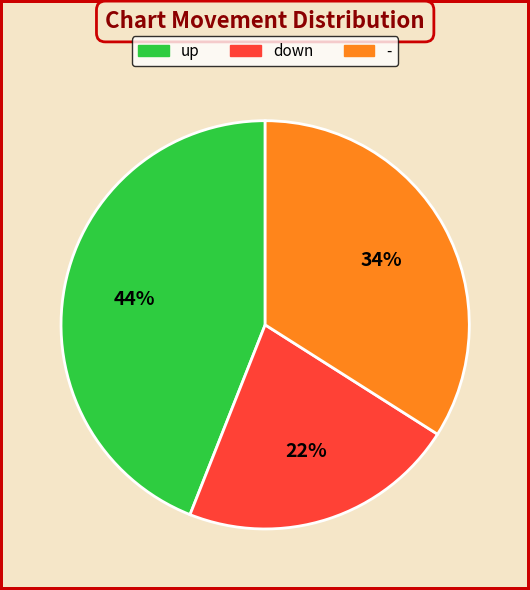

Is the sum of down and up greater than half?

Yes